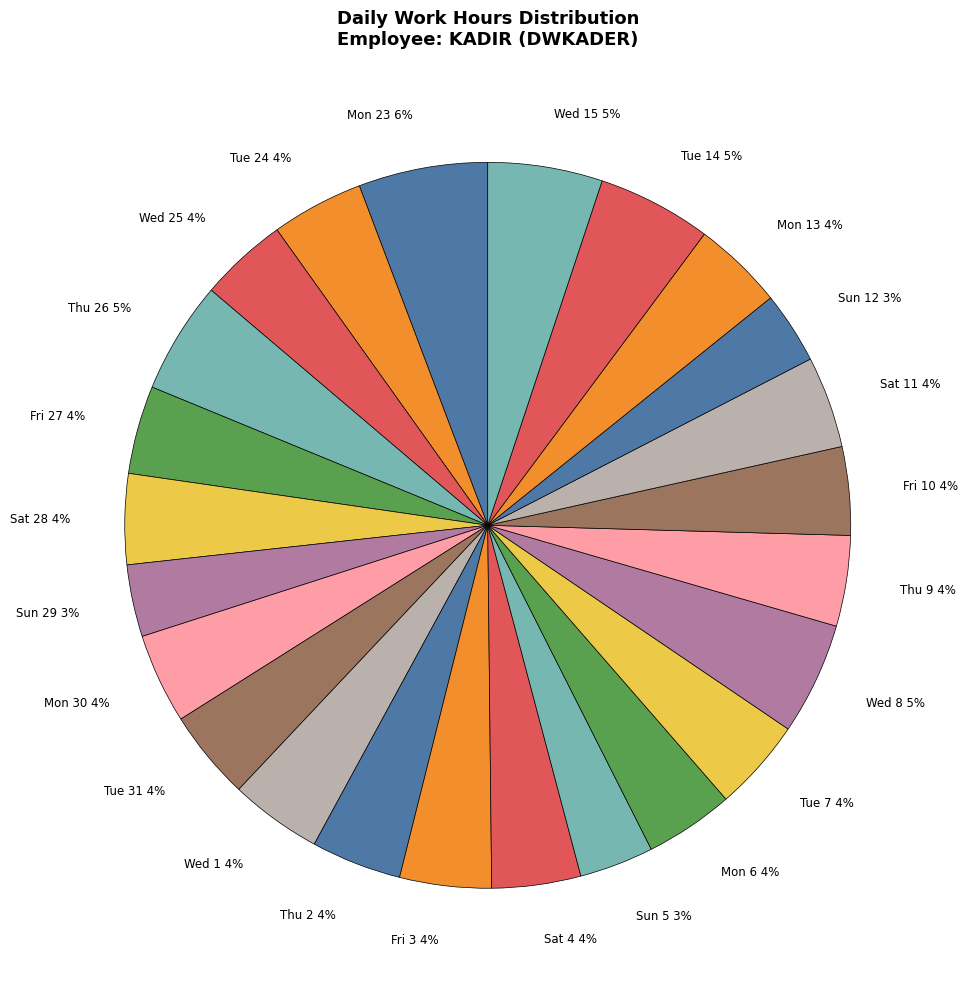

Is the sum of Thu 9 4% and Sun 29 3% greater than half?

No